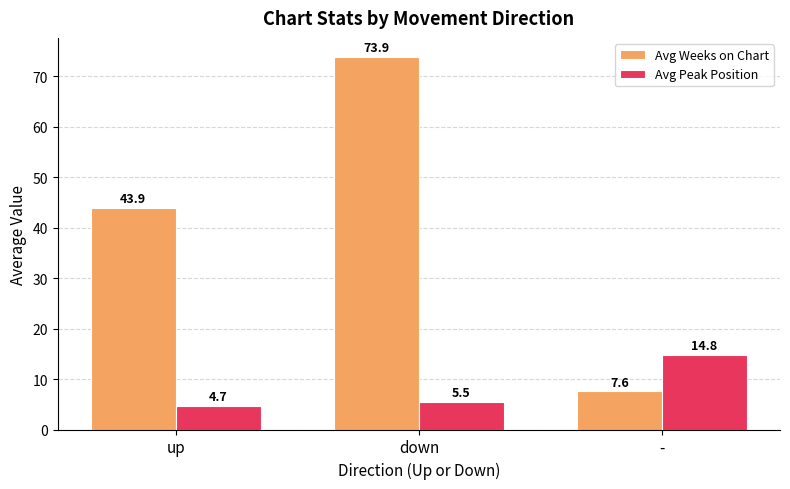

What is the spread (max minus min) of values at down?

68.4